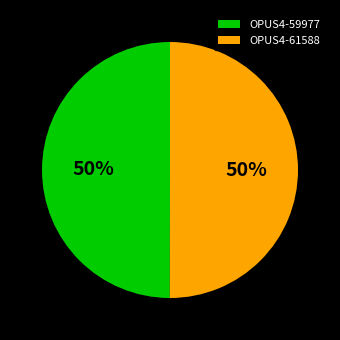

Combined, do OPUS4-61588 and OPUS4-59977 account for over 50%?

Yes